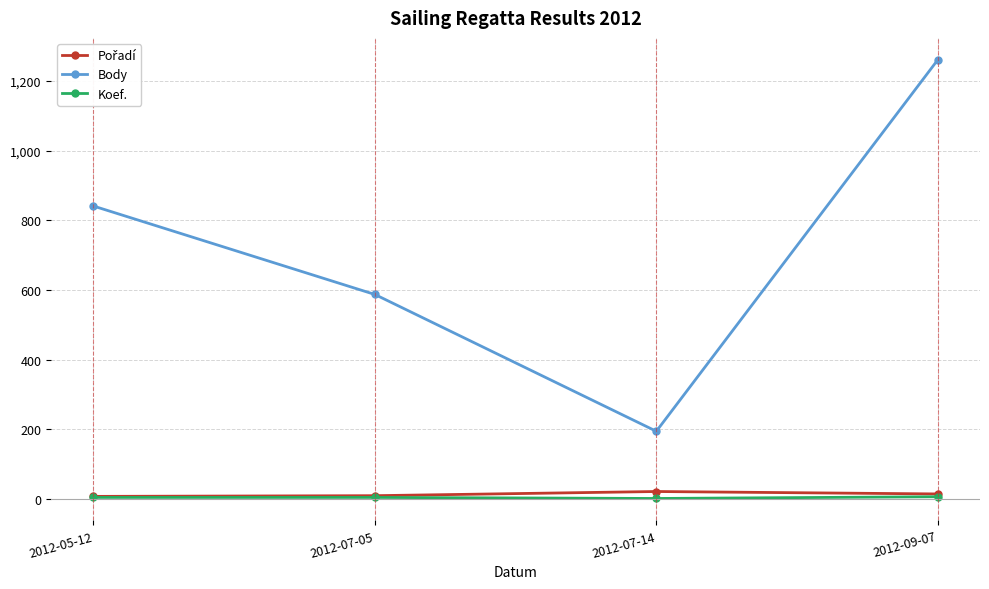

Which series has the largest total across all categories?

Body